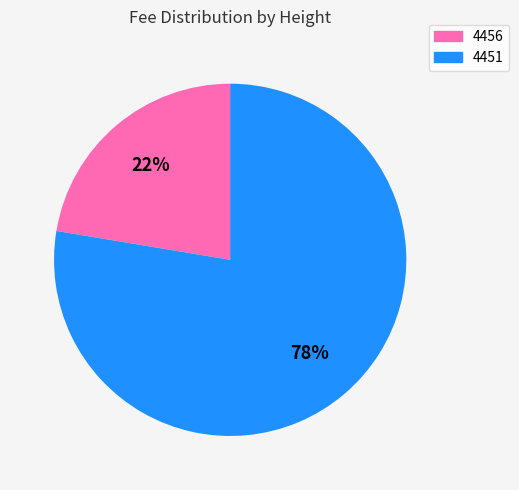

To the nearest percent, what is the combined percentage of 4451 and 4456?

100%